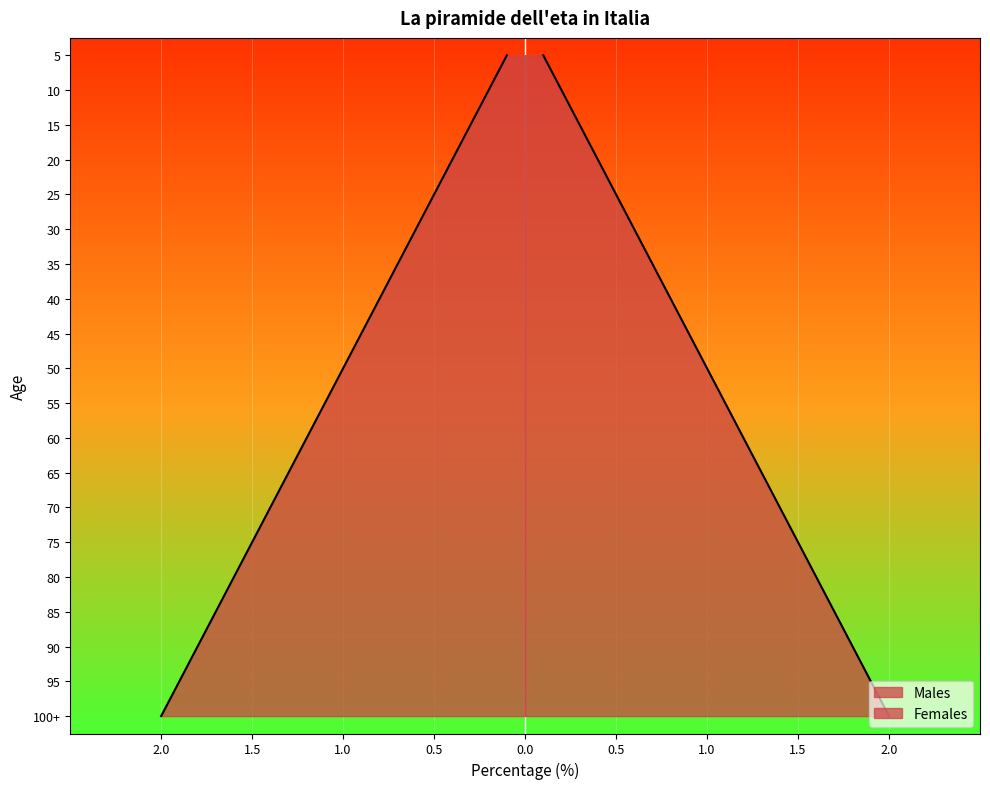

List the series in order of their peak value, lowest first.

Males, Females